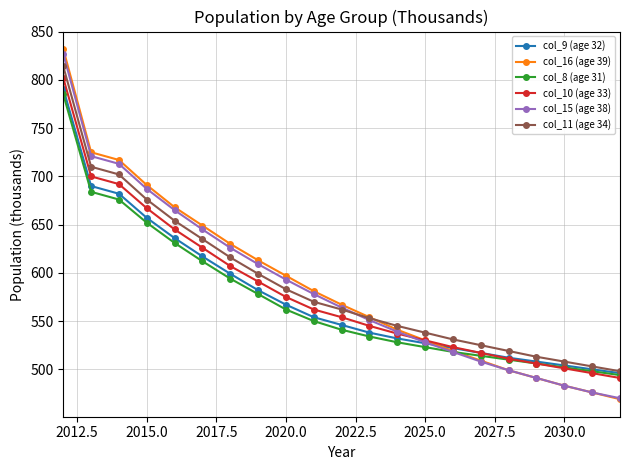

Which series has the largest range (max minus min)?

col_16 (age 39)